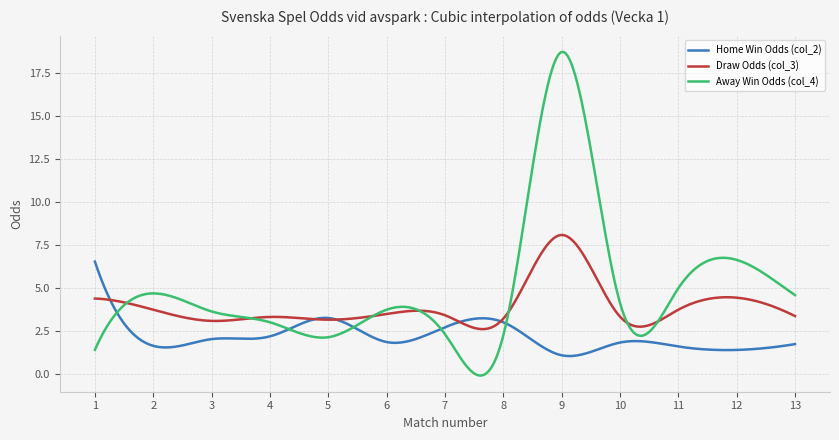

After their last crossing, which series has the higher values: Home Win Odds (col_2) or Away Win Odds (col_4)?

Away Win Odds (col_4)